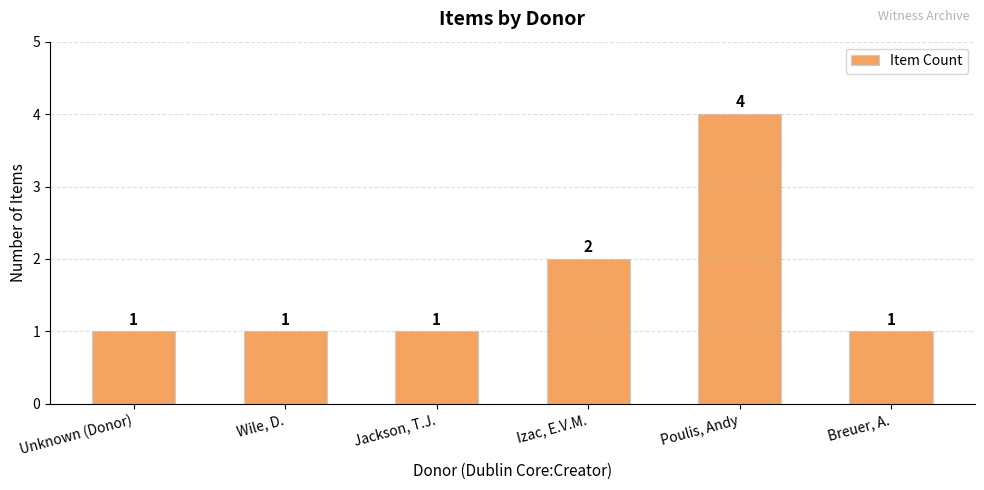

Reading left to right, list all the values displayed in this chart.

Unknown (Donor)=1	Wile, D.=1	Jackson, T.J.=1	Izac, E.V.M.=2	Poulis, Andy=4	Breuer, A.=1